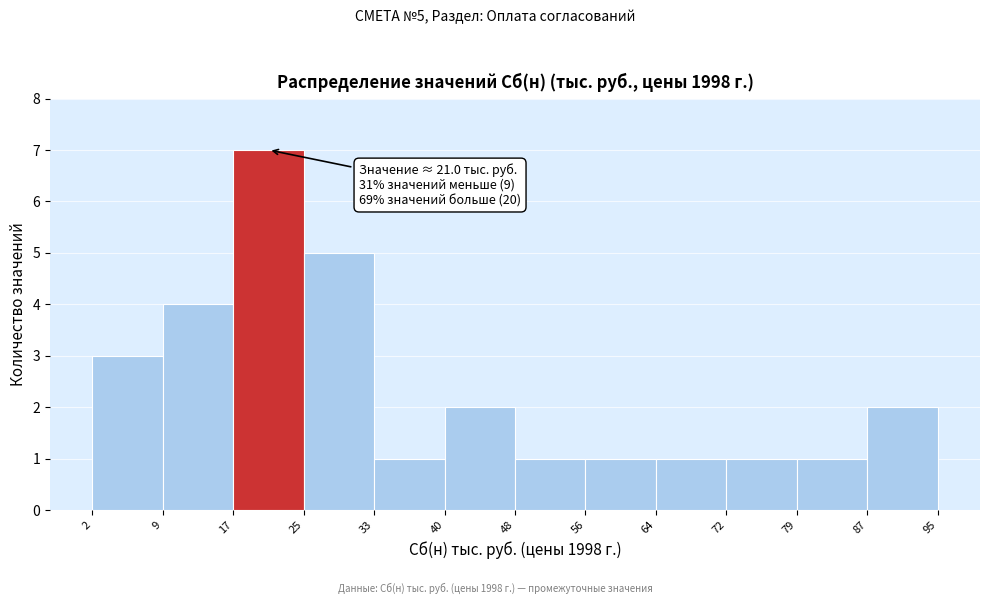

Which range on the x-axis has the tallest bar?

17 to 25